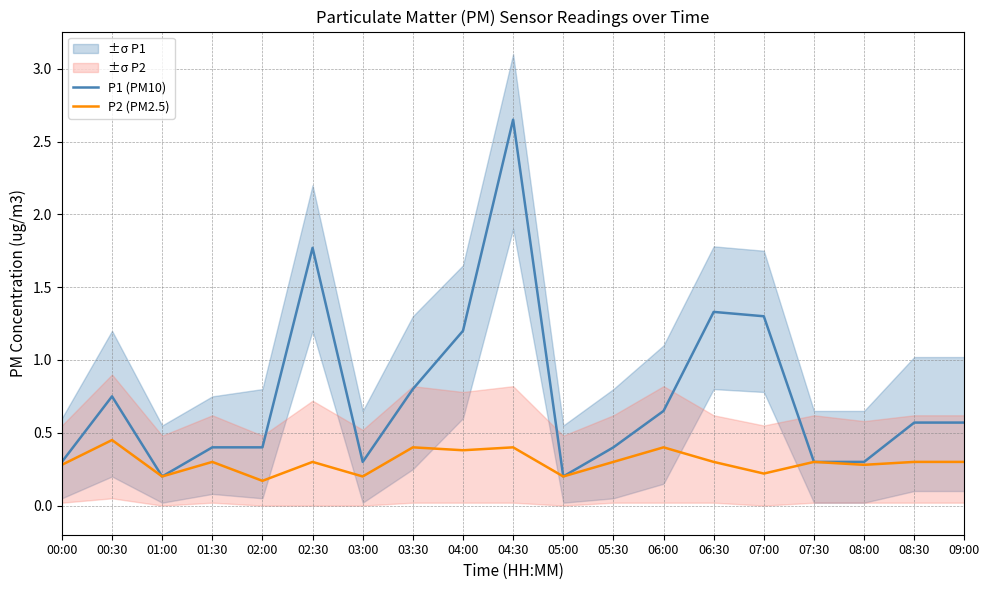

Does the chart display data point markers on the line(s)?

No